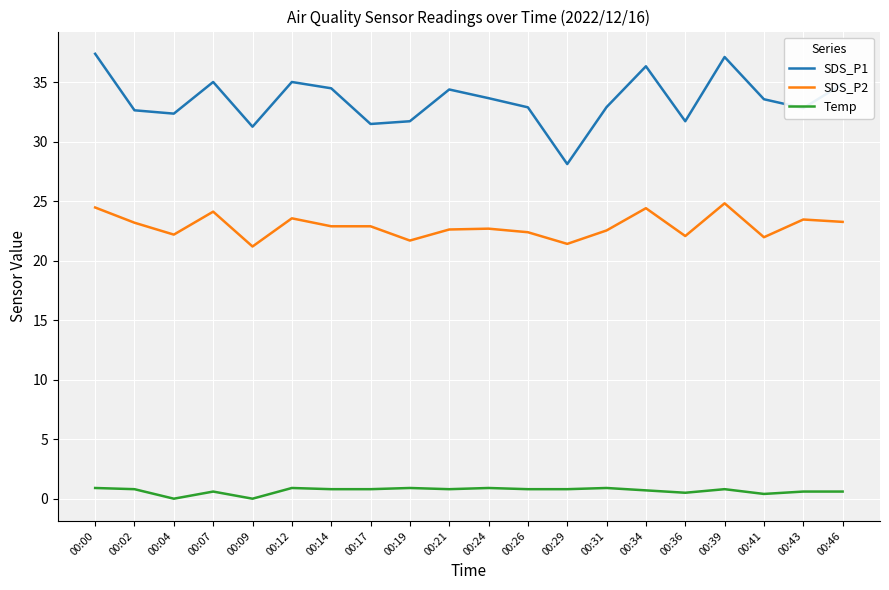

True or false: SDS_P1 and Temp cross at least once.

False